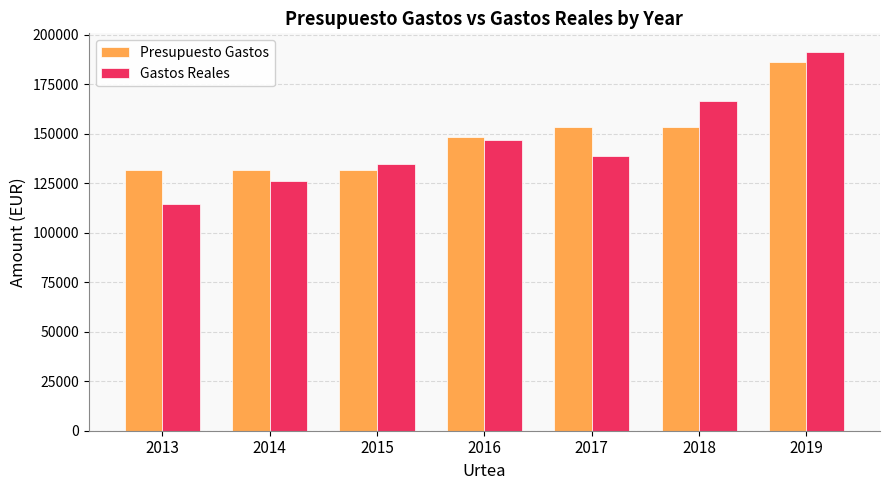

Is it true that Presupuesto Gastos equals 153446.0 at 2018?

True